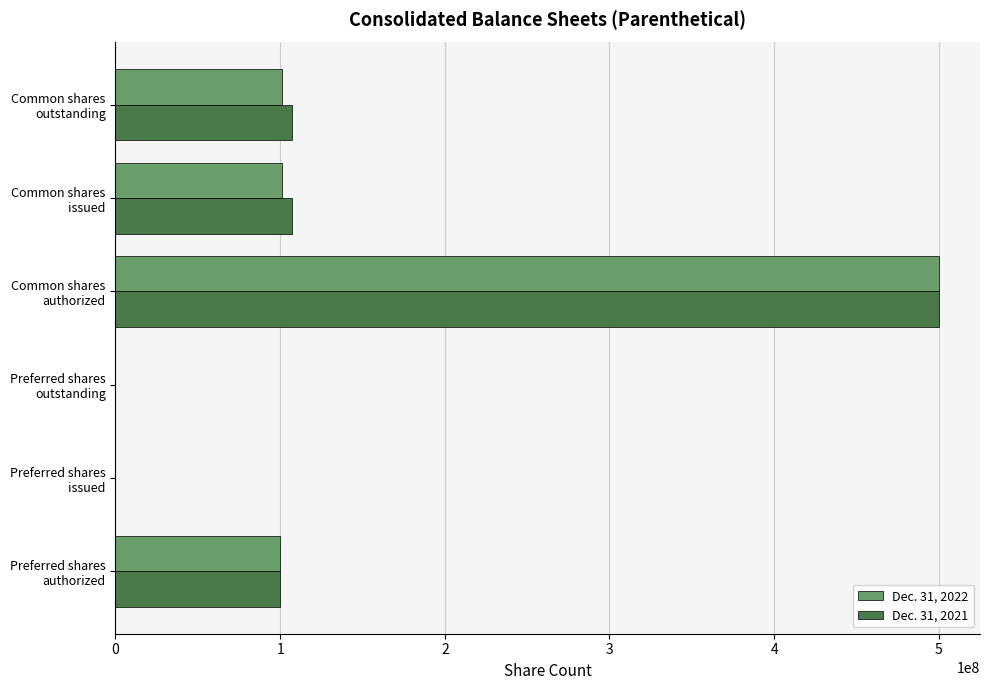

What is the maximum value shown in the chart?

500000000